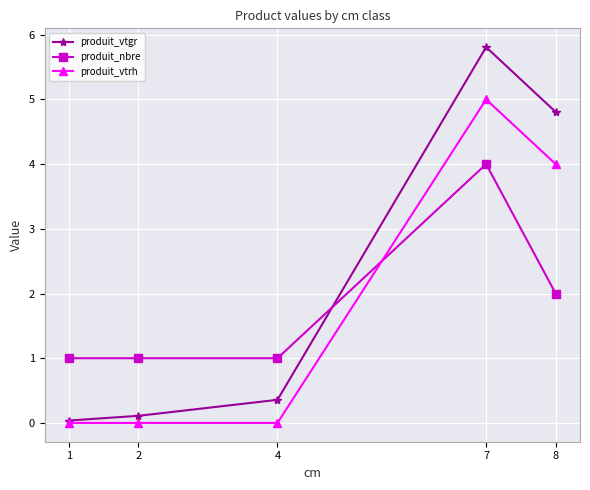

What is the minimum value for produit_nbre?

1.0